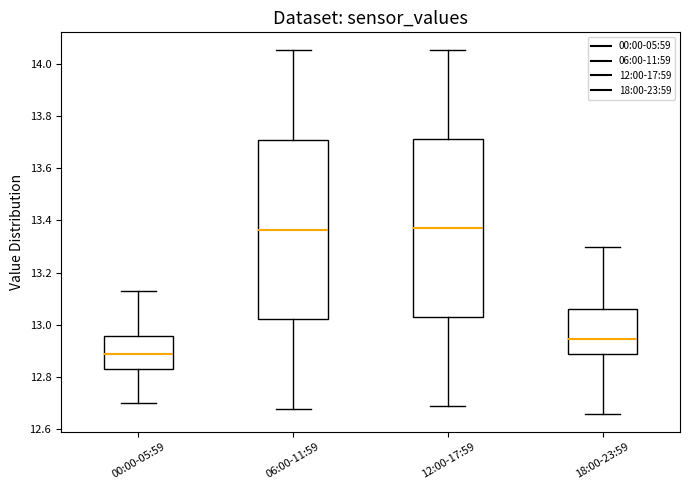

Reading left to right, read every box against the y-axis: the position of its median line, the range the box covers, and the ends of its whiskers. The values are not printed on the chart, so give them approximately, as read against the axis.

00:00-05:59: median 12.90, box 12.84 to 12.96, whiskers 12.70 to 13.14
06:00-11:59: median 13.36, box 13.02 to 13.70, whiskers 12.68 to 14.06
12:00-17:59: median 13.38, box 13.04 to 13.72, whiskers 12.70 to 14.06
18:00-23:59: median 12.94, box 12.88 to 13.06, whiskers 12.66 to 13.30